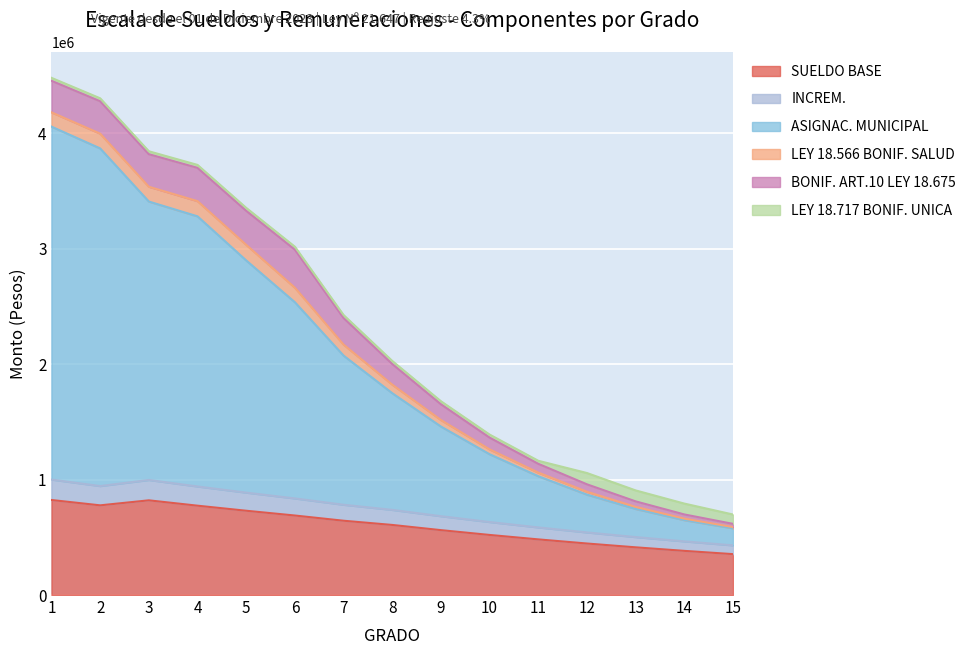

Does the chart display data point markers on the line(s)?

No